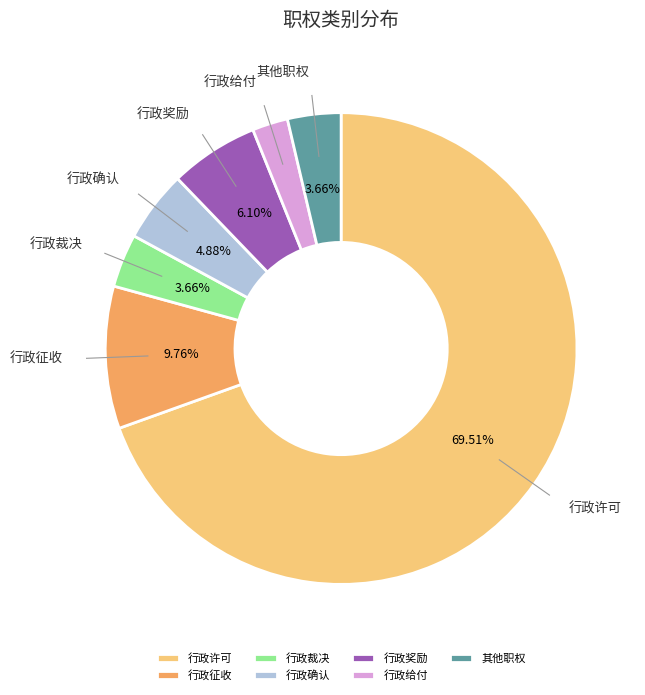

What percentage is the 行政奖励 slice, to the nearest percent?

6%